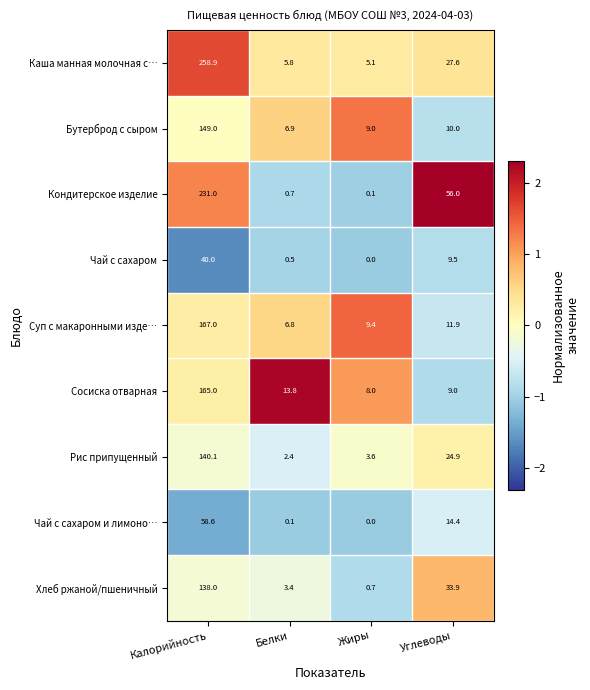

What is the difference between the Хлеб ржаной/пшеничный values at Углеводы and Жиры?

33.2